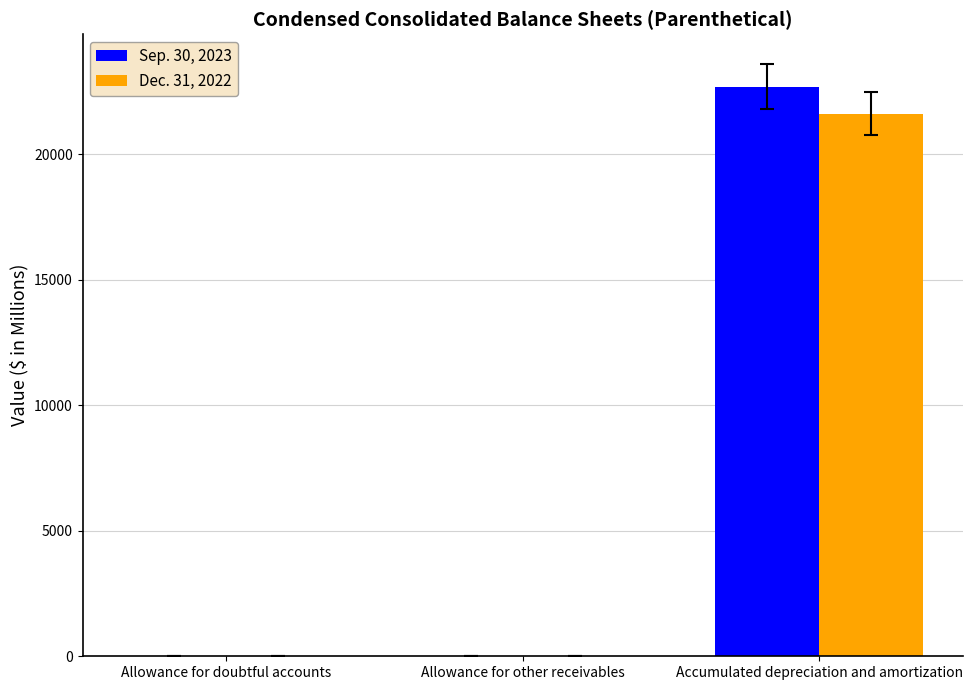

At which category is the sum across all series the highest?

Accumulated depreciation and amortization